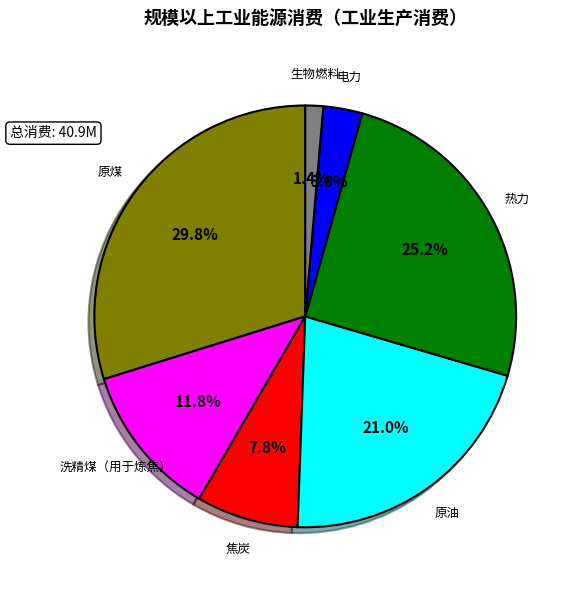

To the nearest percent, what is the difference between the largest and smallest slice percentages?

28%